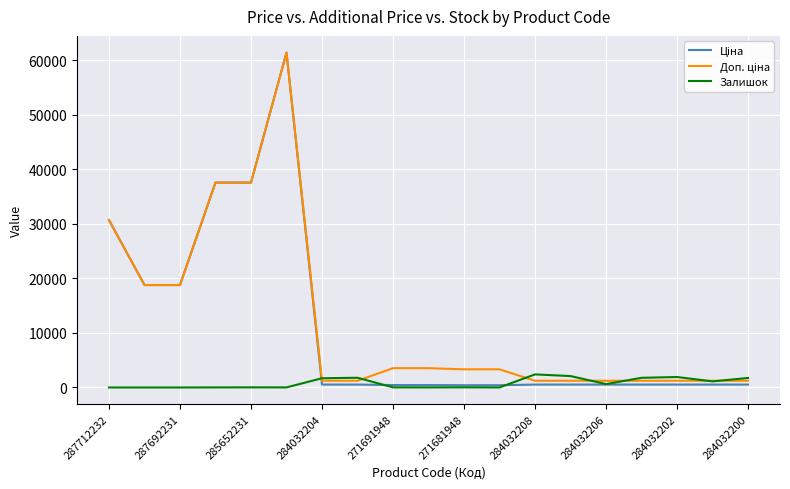

How many lines are shown in the chart?

3